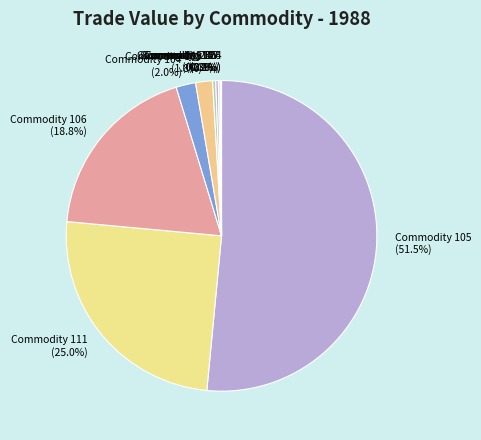

Which slice is the largest?

Commodity 105